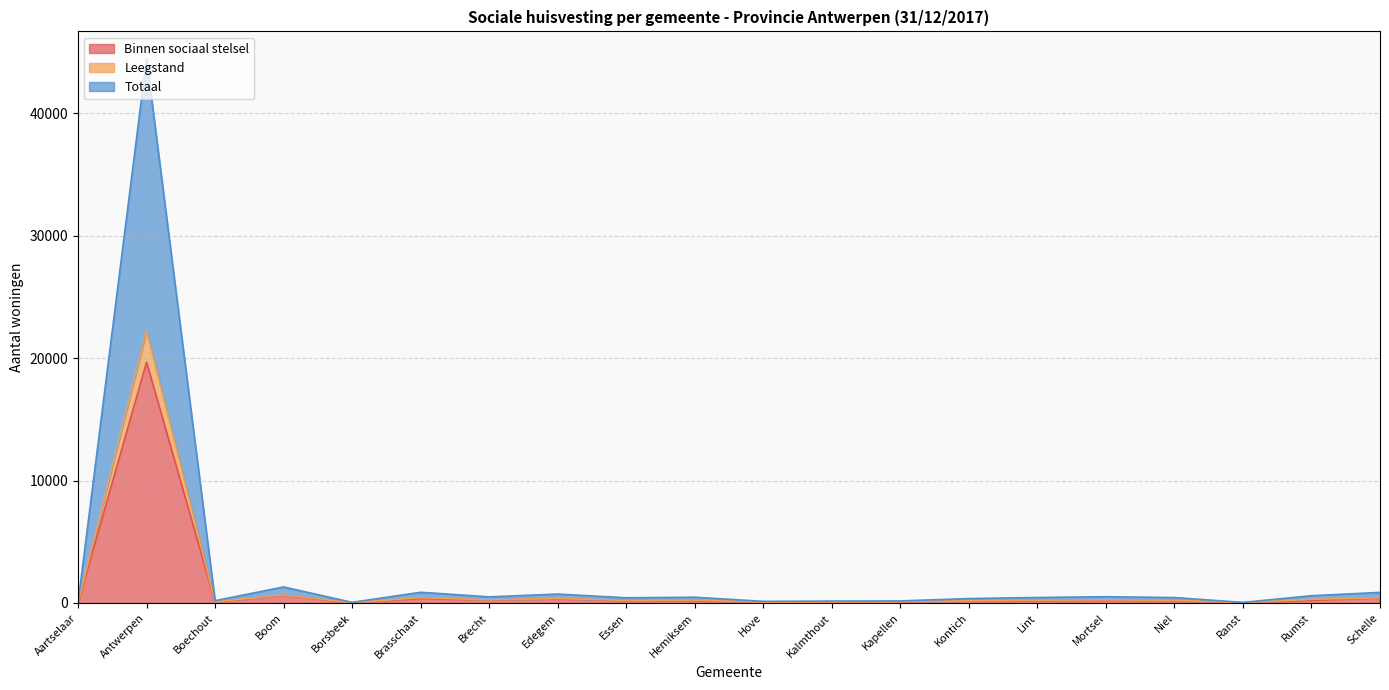

What is the label of the 3rd point from the right?

Ranst